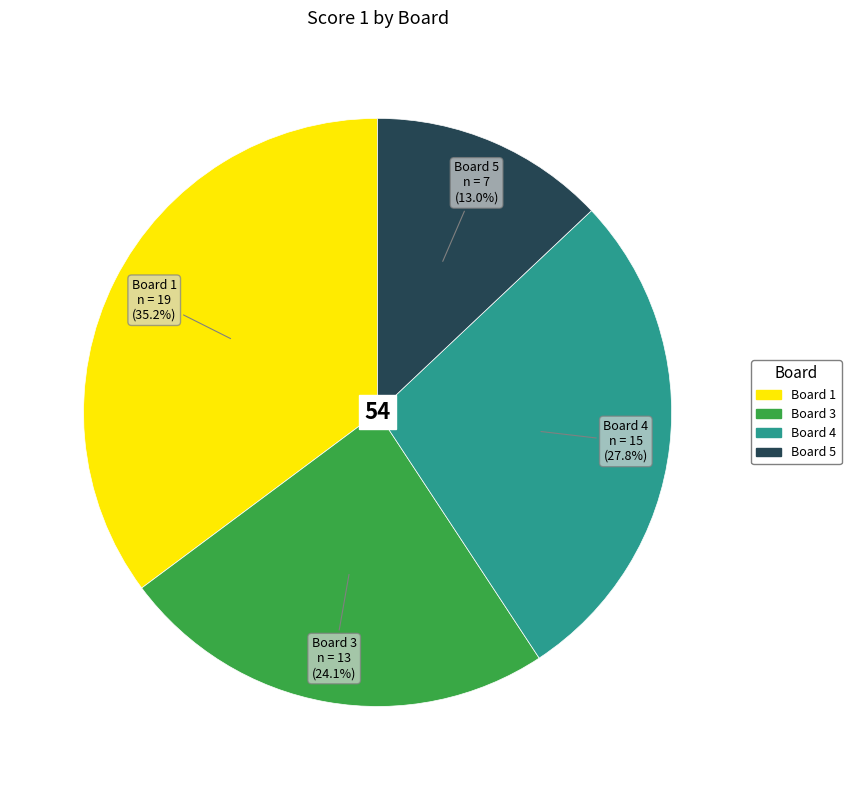

Rank the categories by value from highest to lowest.

Board 1, Board 4, Board 3, Board 5